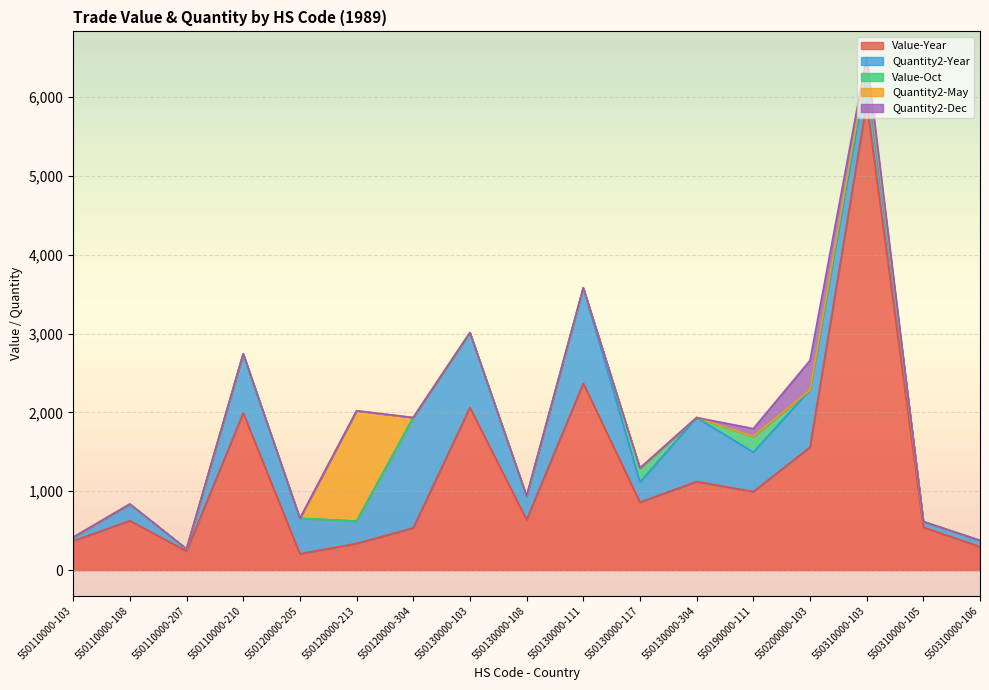

What is the difference between the maximum and second lowest values in the Quantity2-May series?

1400